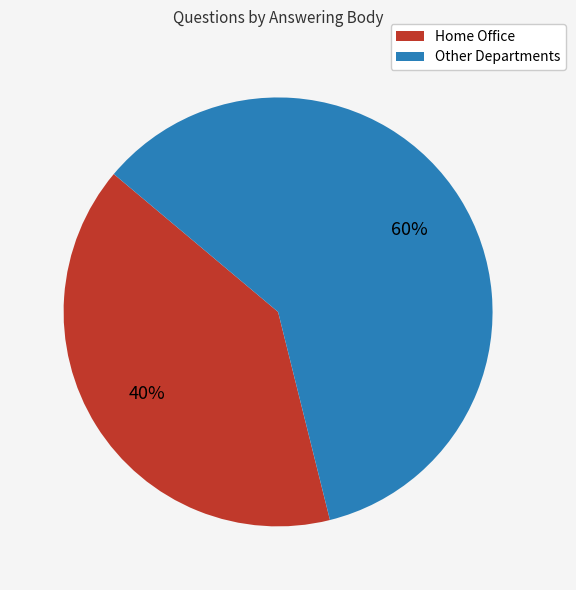

To the nearest percent, what is the average slice percentage?

50%